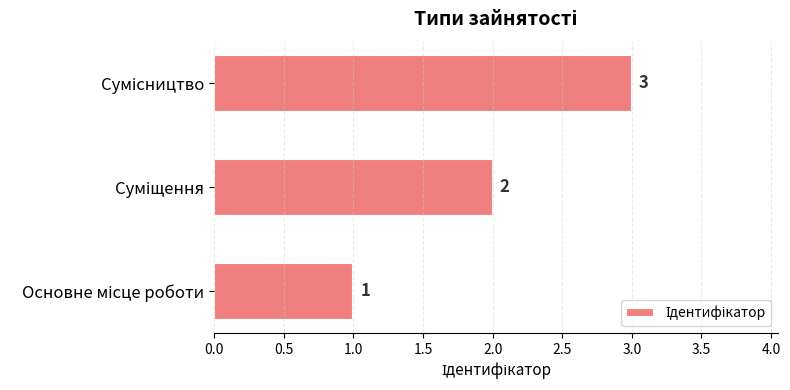

How many values are between 1 and 3?

3